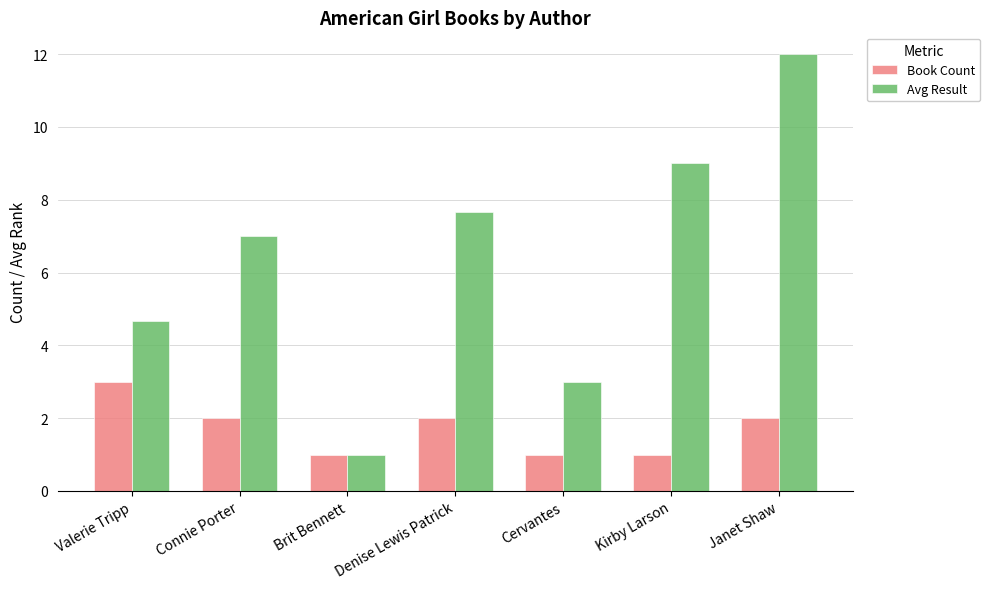

Reading left to right, list all the values displayed in this chart.

Book Count: Valerie Tripp=3.0	Connie Porter=2.0	Brit Bennett=1.0	Denise Lewis Patrick=2.0	Cervantes=1.0	Kirby Larson=1.0	Janet Shaw=2.0
Avg Result: Valerie Tripp=4.7	Connie Porter=7.0	Brit Bennett=1.0	Denise Lewis Patrick=7.7	Cervantes=3.0	Kirby Larson=9.0	Janet Shaw=12.0